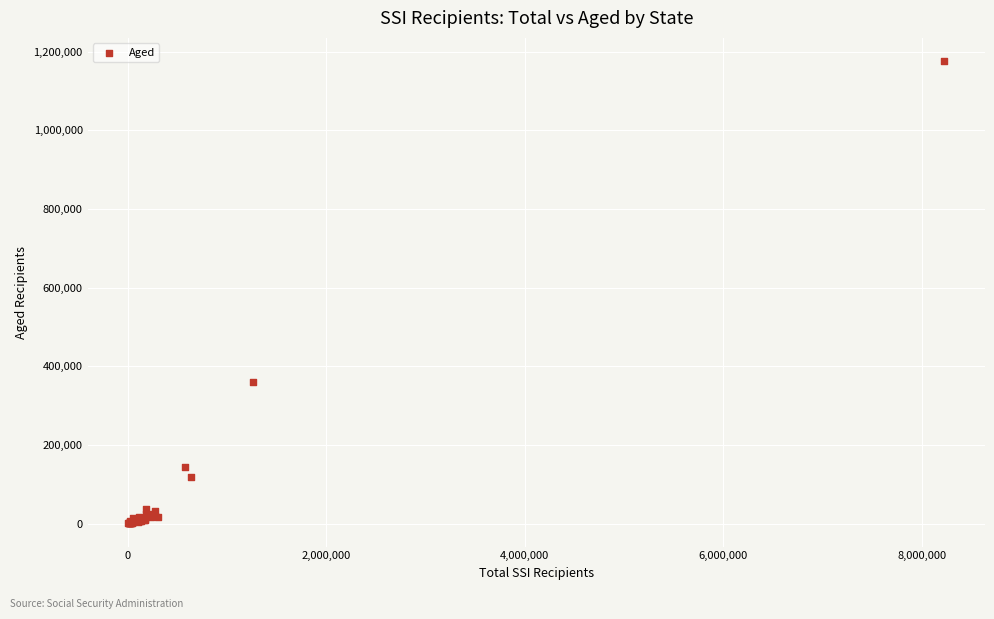

What Y value in the scatter plot is closest to 588585?

359988